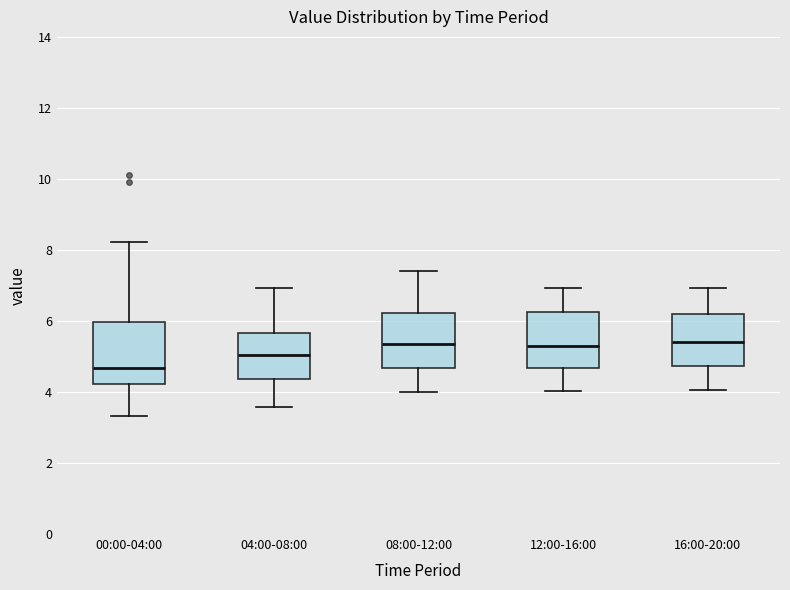

Reading left to right, read every box against the y-axis: the position of its median line, the range the box covers, and the ends of its whiskers. The values are not printed on the chart, so give them approximately, as read against the axis.

00:00-04:00: median 4.6, box 4.2 to 6.0, whiskers 3.4 to 8.2
04:00-08:00: median 5.0, box 4.4 to 5.6, whiskers 3.6 to 7.0
08:00-12:00: median 5.4, box 4.6 to 6.2, whiskers 4.0 to 7.4
12:00-16:00: median 5.2, box 4.6 to 6.2, whiskers 4.0 to 7.0
16:00-20:00: median 5.4, box 4.8 to 6.2, whiskers 4.0 to 7.0